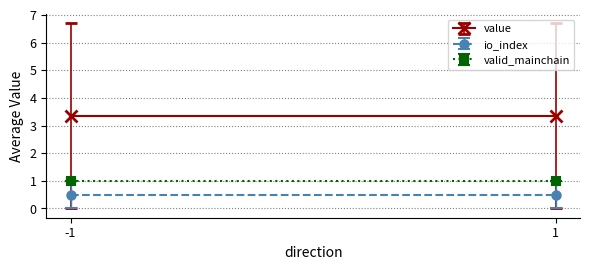

How many lines are shown in the chart?

3